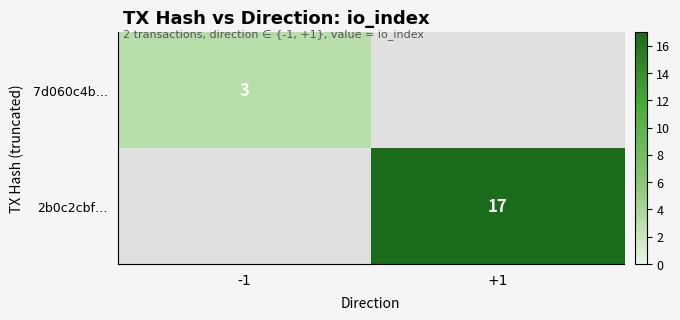

Is the value of 7d060c4b… at -1 greater than the value of 2b0c2cbf… at +1?

No